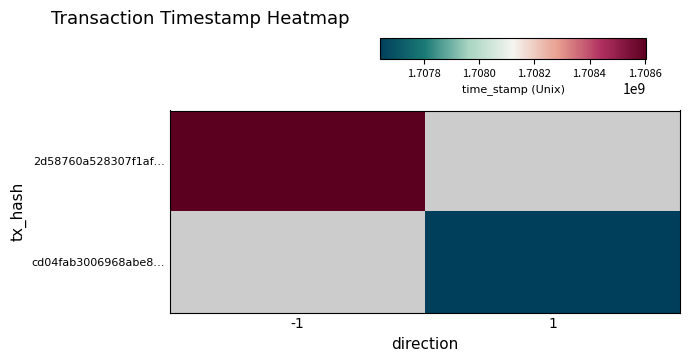

At how many categories does at least one series exceed 1707958853?

1